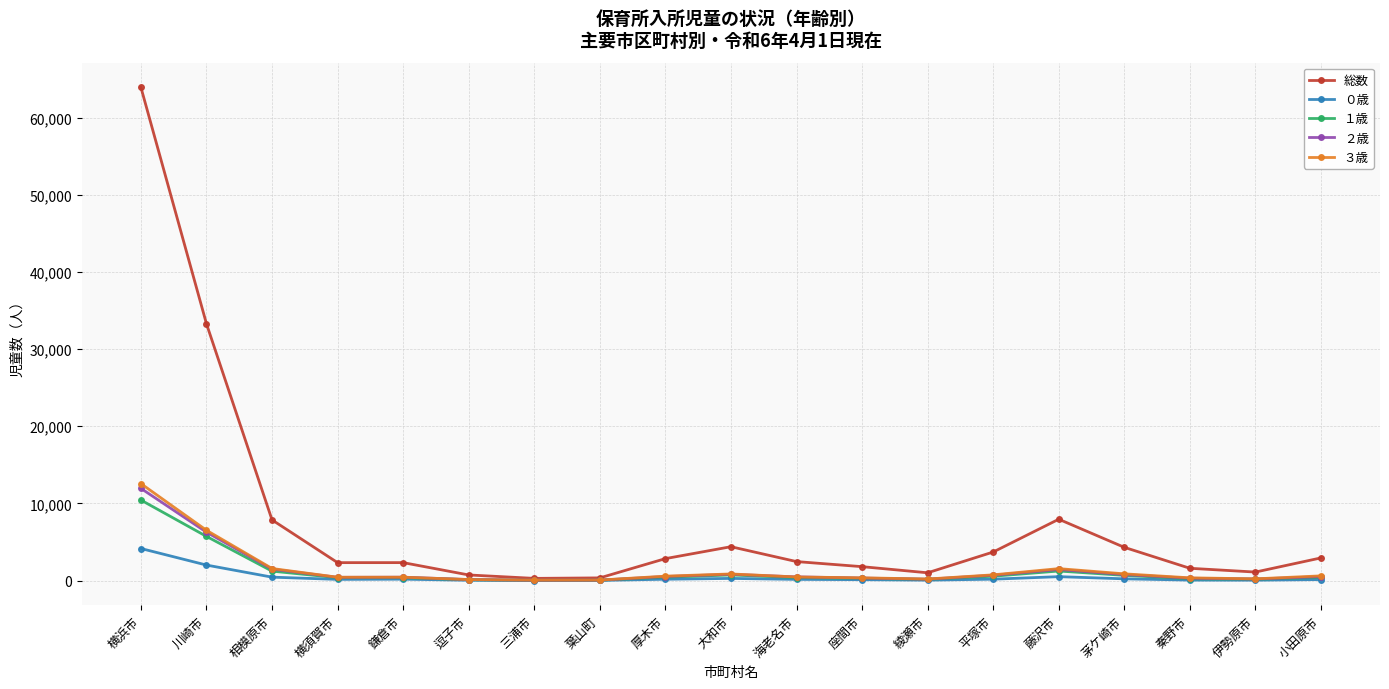

At how many categories does at least one series exceed 25912?

2